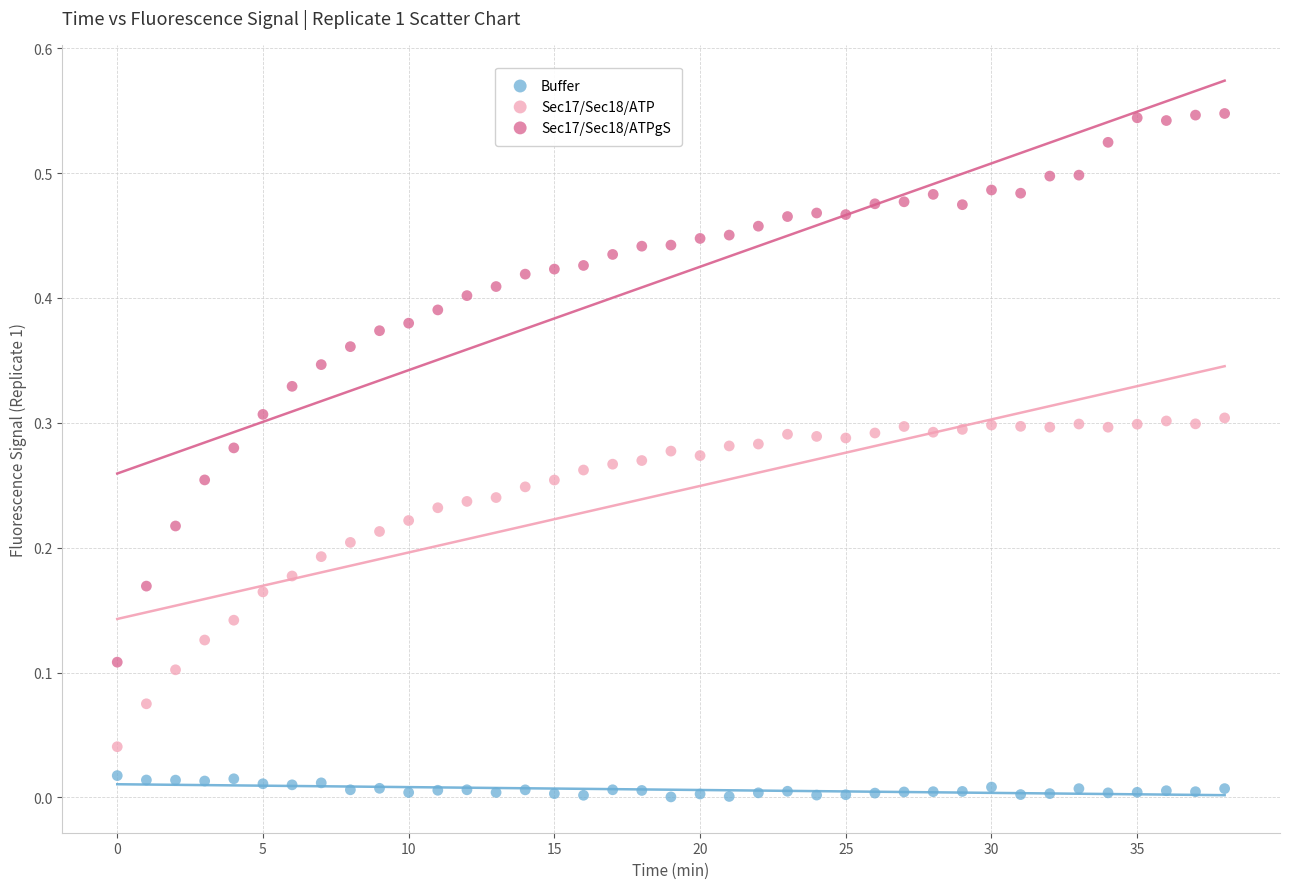

Which series has the largest Y range (max minus min)?

Sec17/Sec18/ATPgS